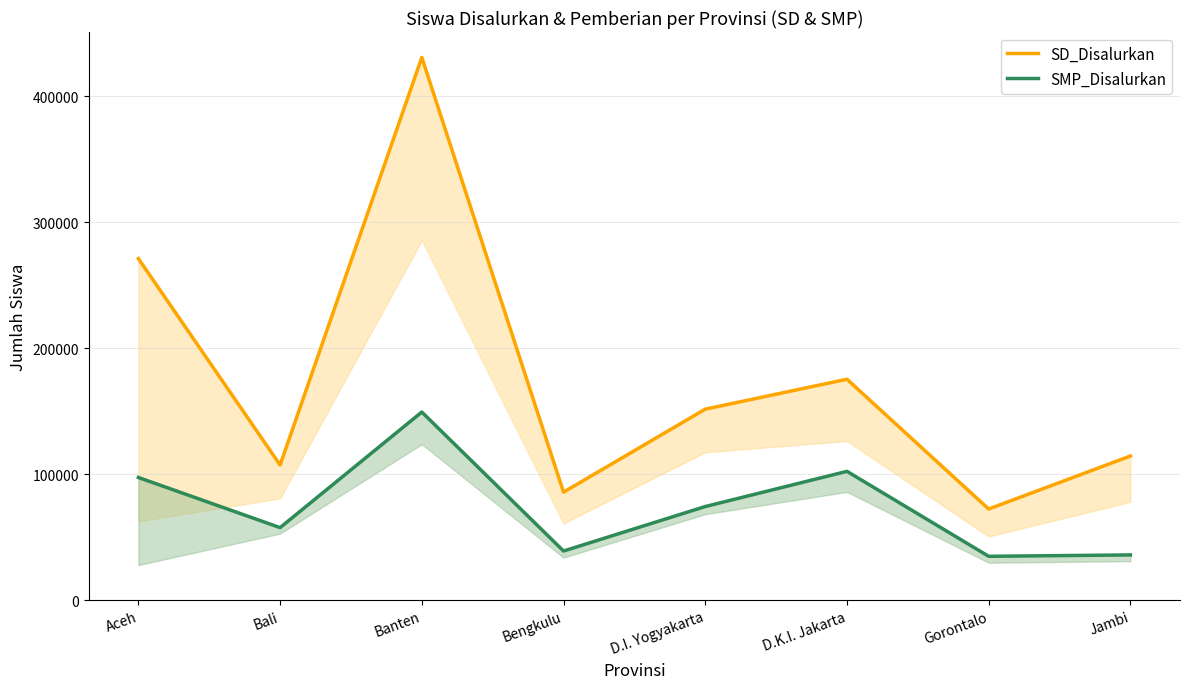

What is the average value of the SMP_Disalurkan series?

73918